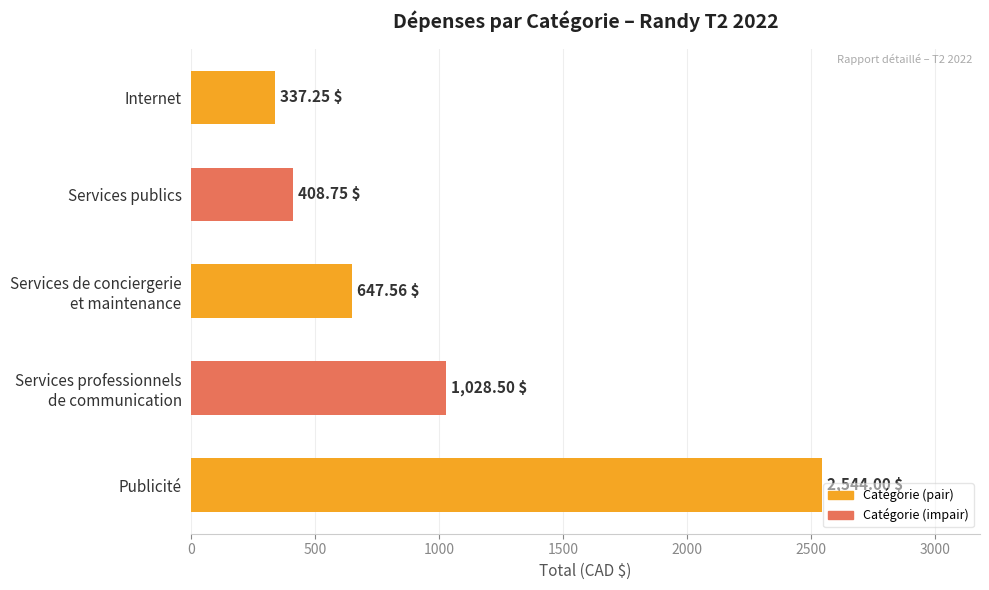

Where is the data nearest to the value 1440?

Services professionnels
de communication